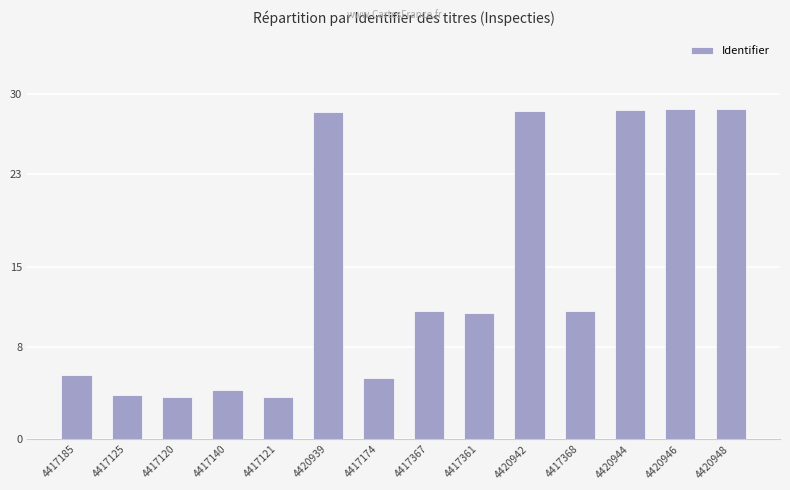

What is the change in value from 4417125 to 4417361?

+7.2